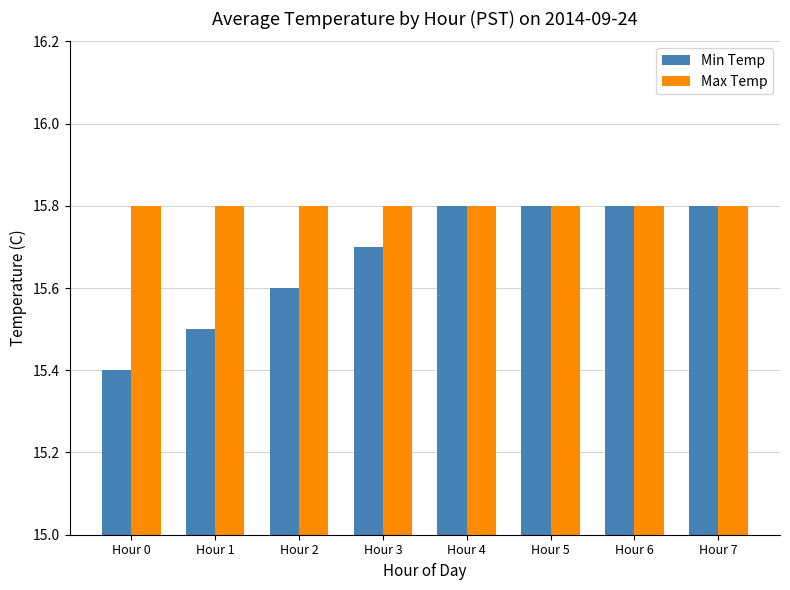

Where is Min Temp nearest to the value 15?

Hour 0